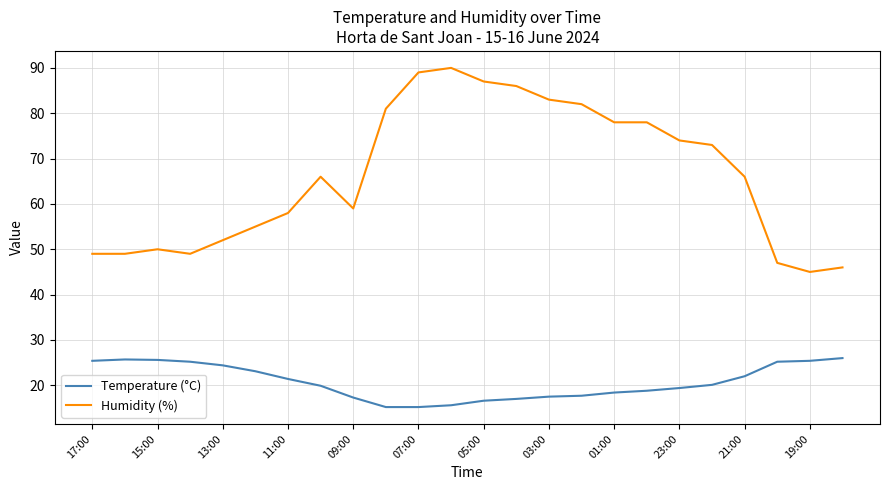

Which series has the largest total across all categories?

Humidity (%)